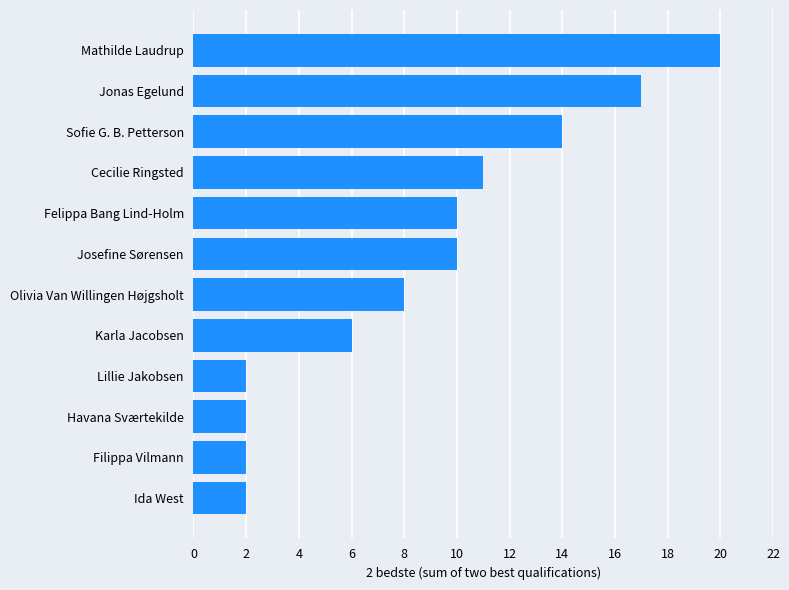

What is the difference between the maximum and second lowest values?

18